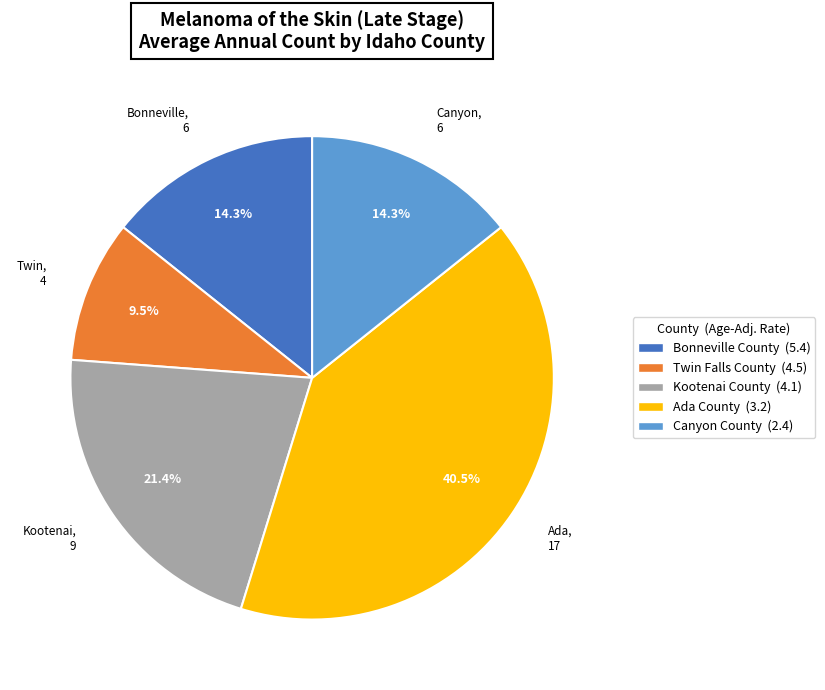

To the nearest percent, what is the difference between the largest and smallest slice percentages?

31%